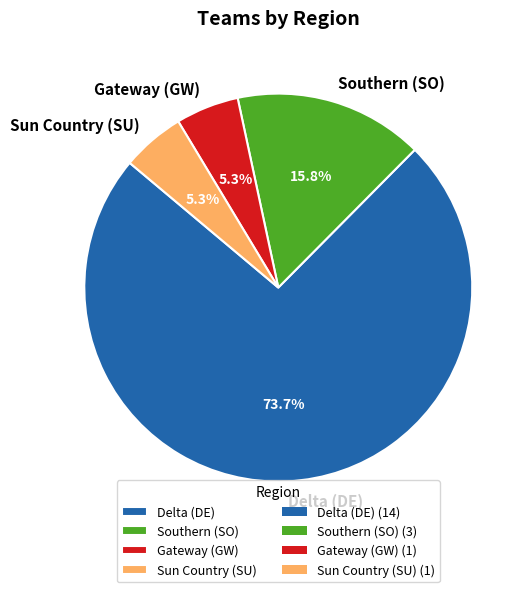

What percentage is the Gateway (GW) slice, to the nearest percent?

5%